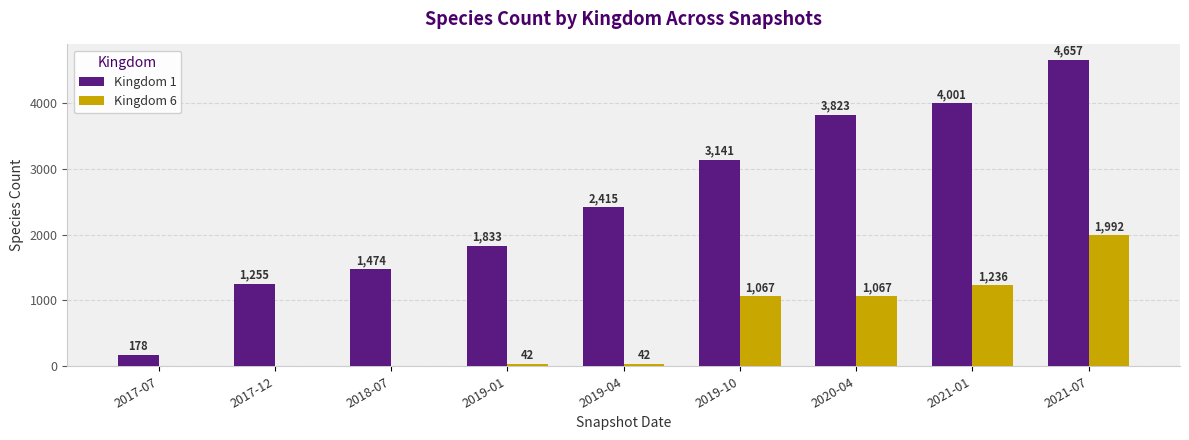

Reading right to left, list all the values displayed in this chart.

Kingdom 1: 4657	4001	3823	3141	2415	1833	1474	1255	178
Kingdom 6: 1992	1236	1067	1067	42	42	0	0	0